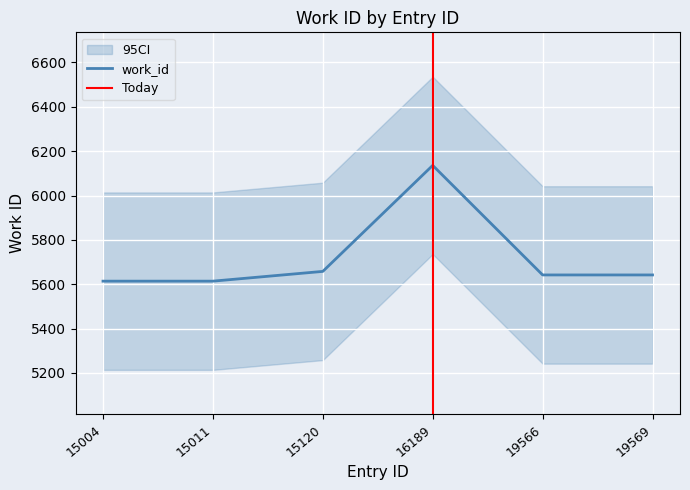

What is the change in value from 16189 to 19566?

-494